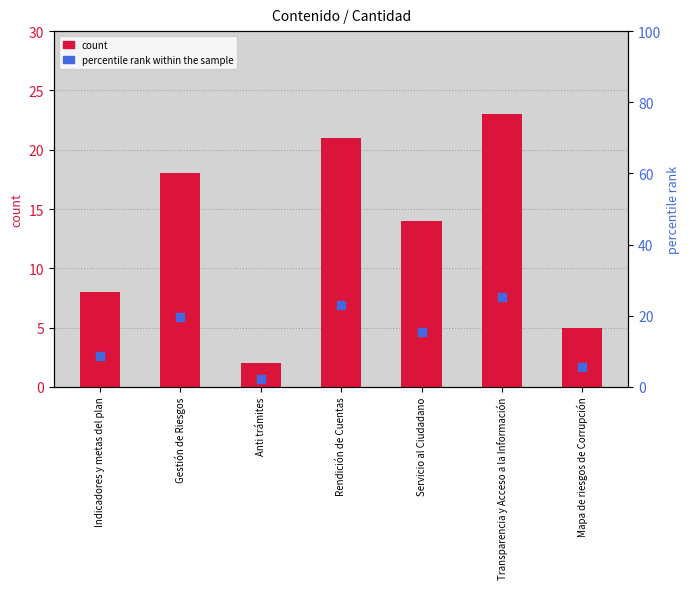

What is the total value across all series at Servicio al Ciudadano?

29.4